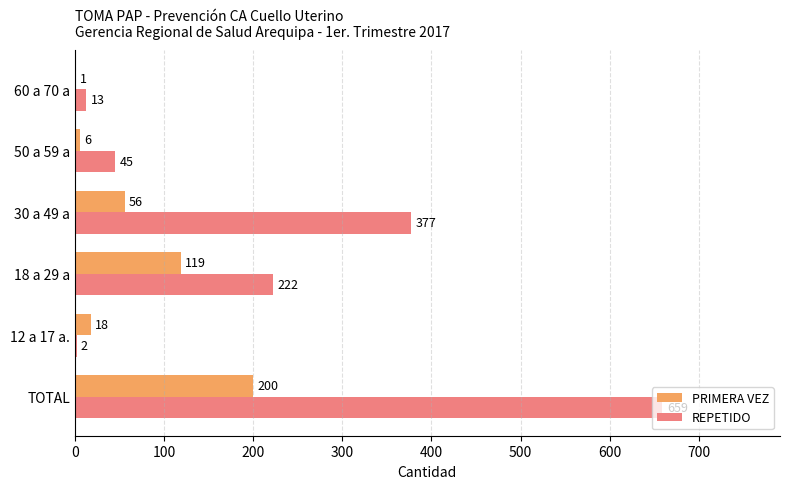

What is the sum of all REPETIDO values?

1318